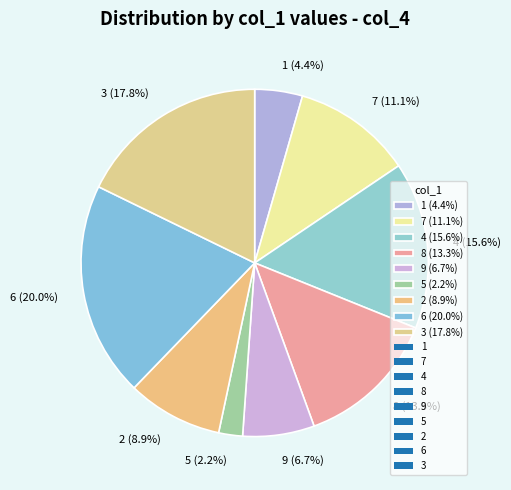

True or false: 9 accounts for 28% of the total.

False